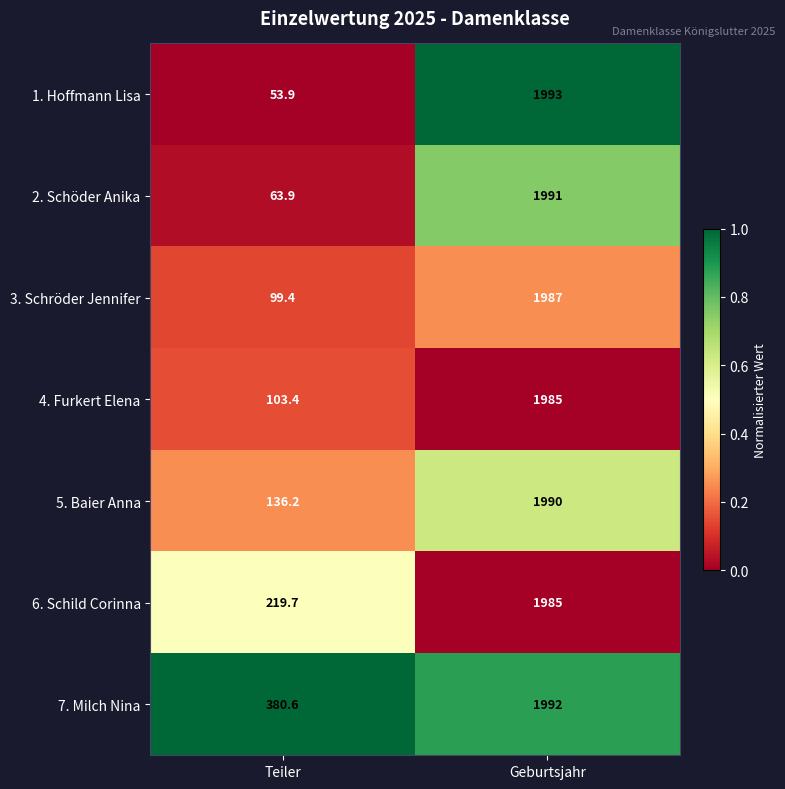

Reading right to left, extract all data points from this chart.

1. Hoffmann Lisa: 1993.0	53.9
2. Schöder Anika: 1991.0	63.9
3. Schröder Jennifer: 1987.0	99.4
4. Furkert Elena: 1985.0	103.4
5. Baier Anna: 1990.0	136.2
6. Schild Corinna: 1985.0	219.7
7. Milch Nina: 1992.0	380.6